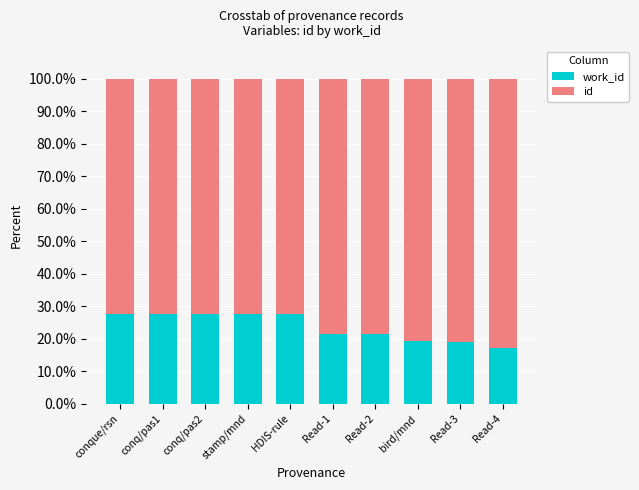

What is the total value across all series at Read-1?

100.0